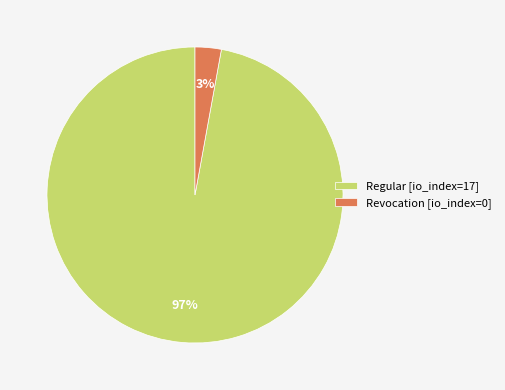

How many segments does this pie chart have?

2